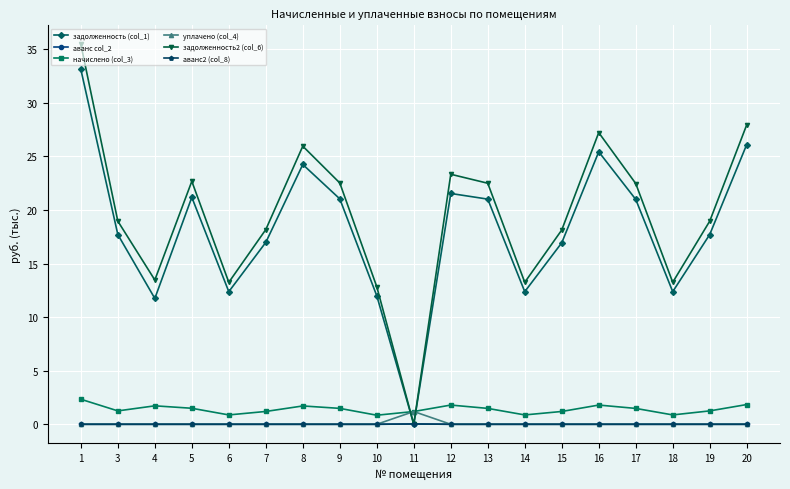

True or false: начислено (col_3) and аванс2 (col_8) cross at least once.

False